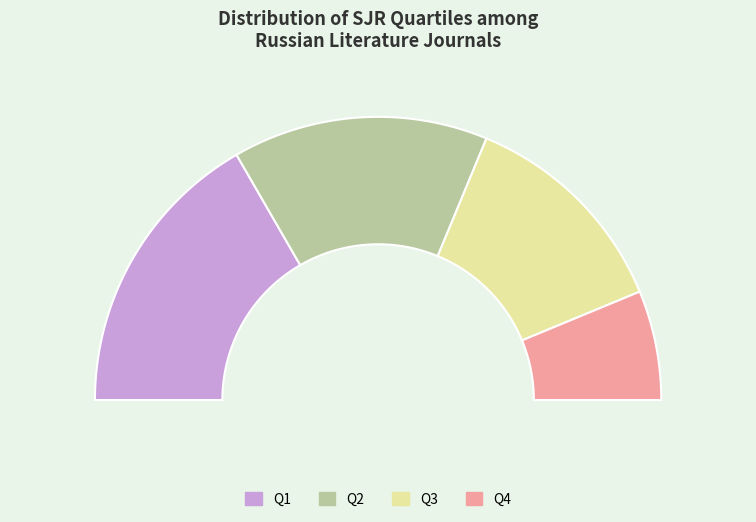

Rank the categories by value from lowest to highest.

Q4, Q3, Q2, Q1